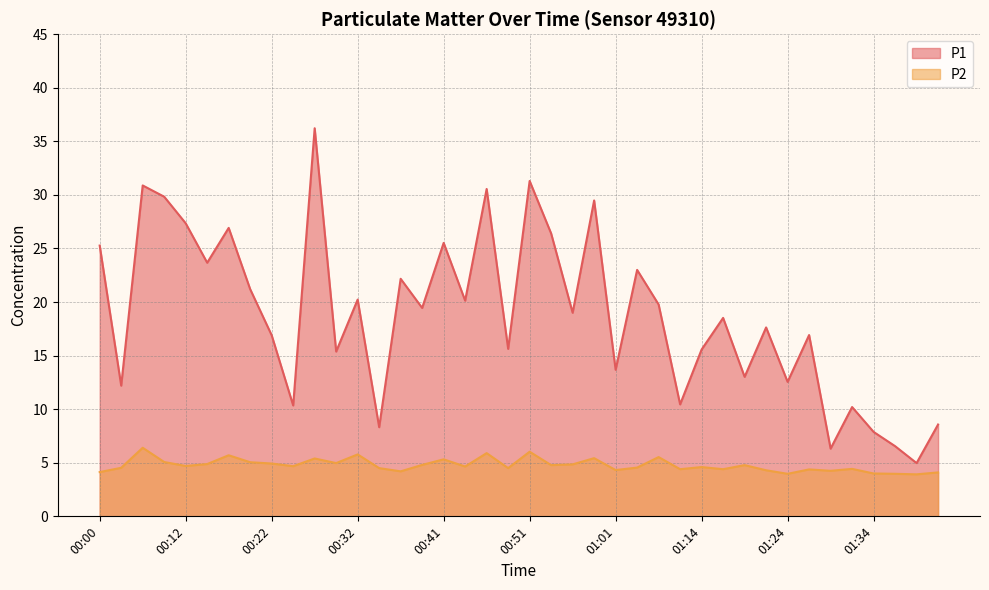

True or false: P2 and P1 cross at least once.

False